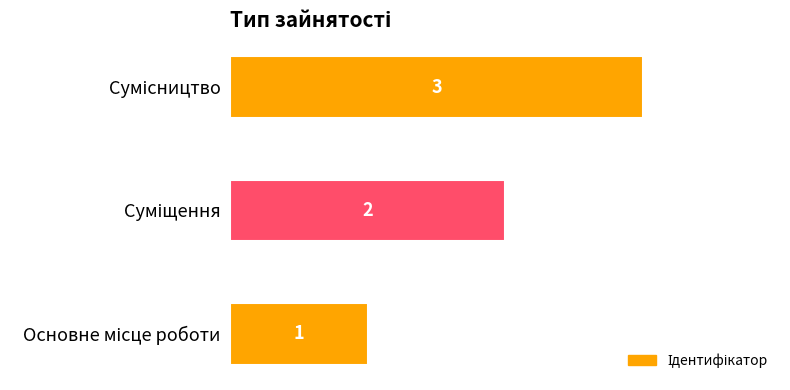

Count the values in the range 1 to 3.

3